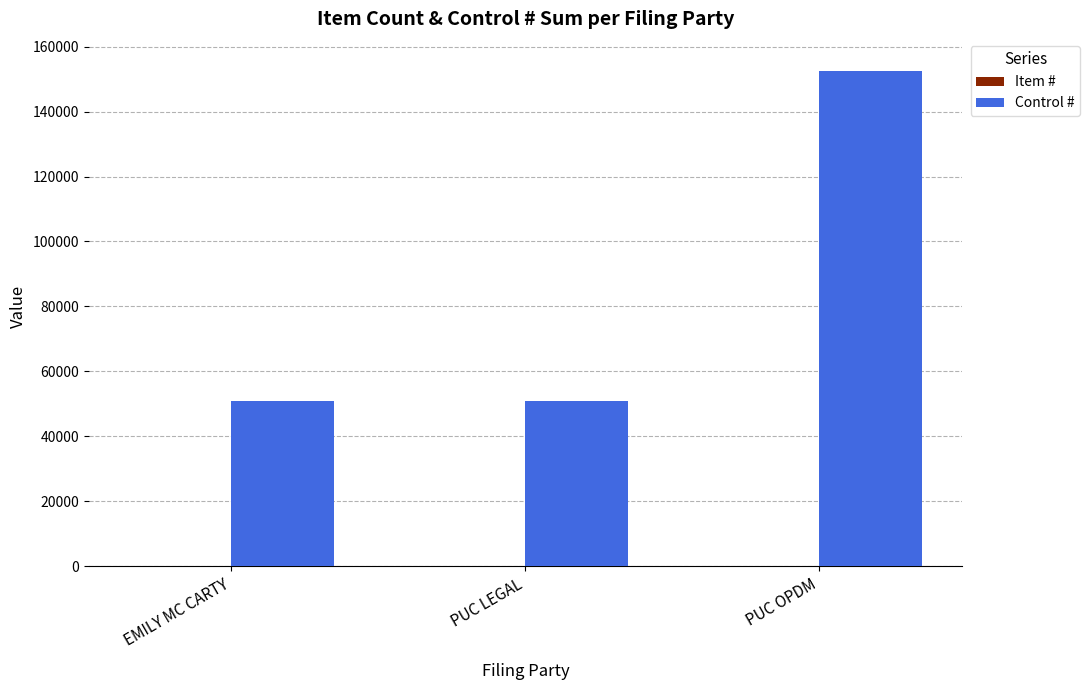

At which category is the sum across all series the highest?

PUC OPDM